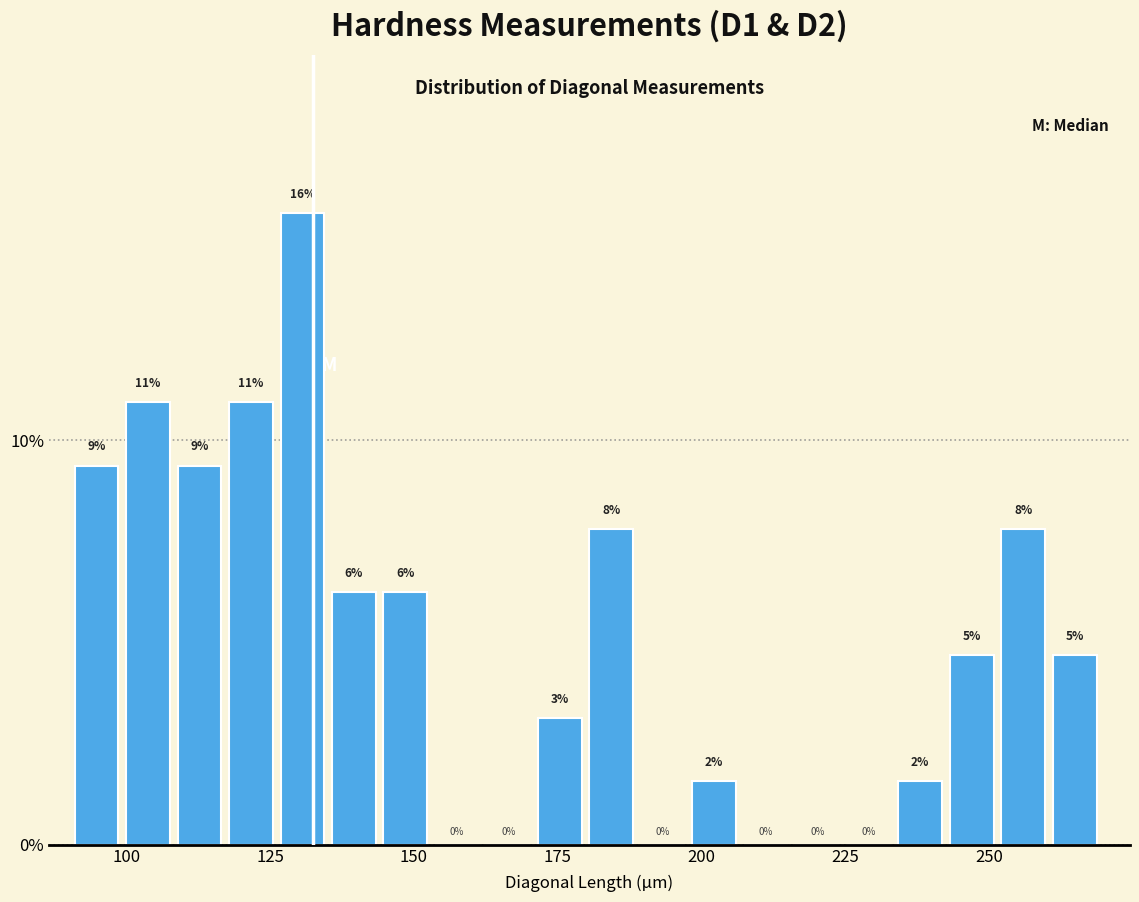

Read against the x-axis, roughly where is the centre of the tallest bar?

130